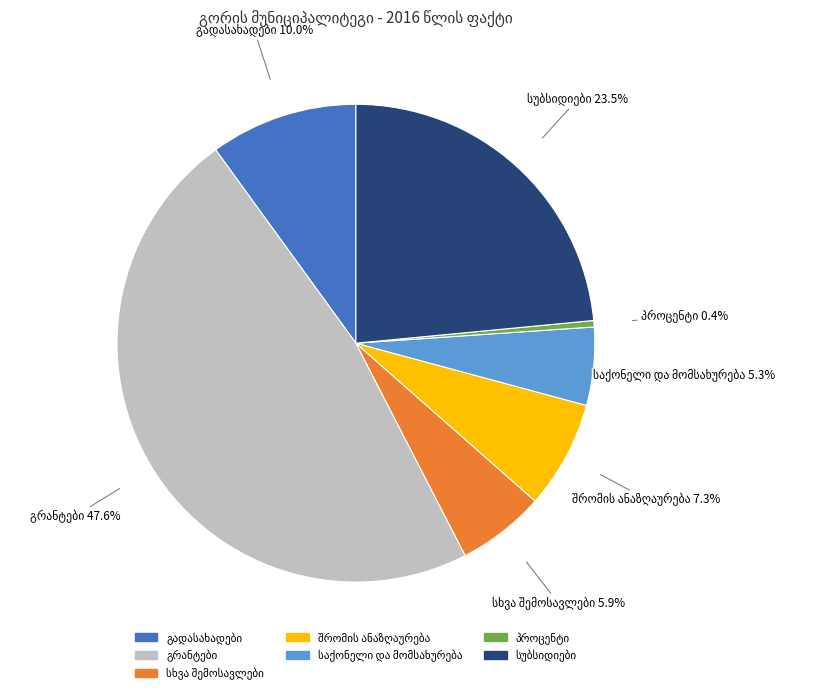

Does any single category account for the majority?

No